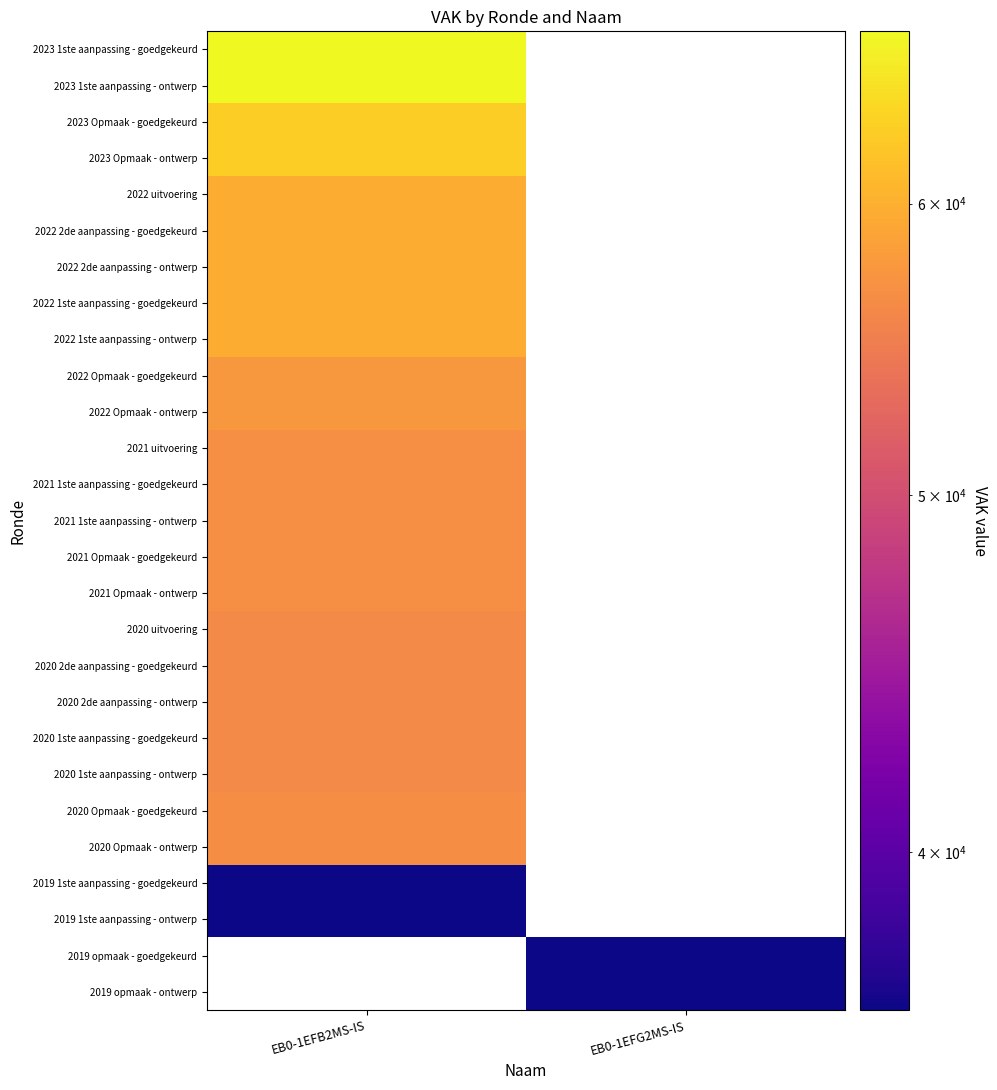

What is the greatest value displayed?

66823